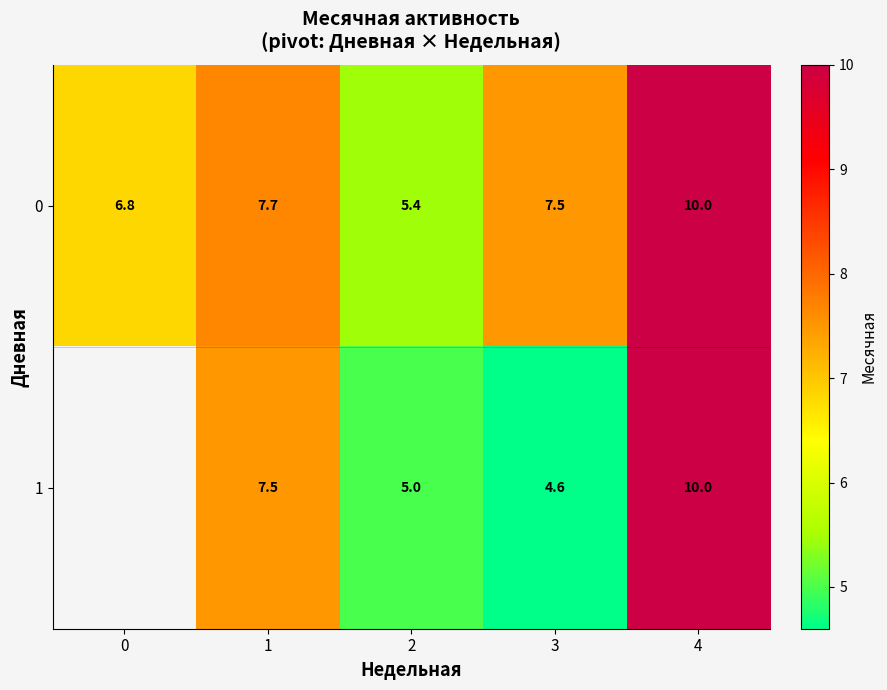

Is the value of 0 at 0 greater than the value of 1 at 1?

No